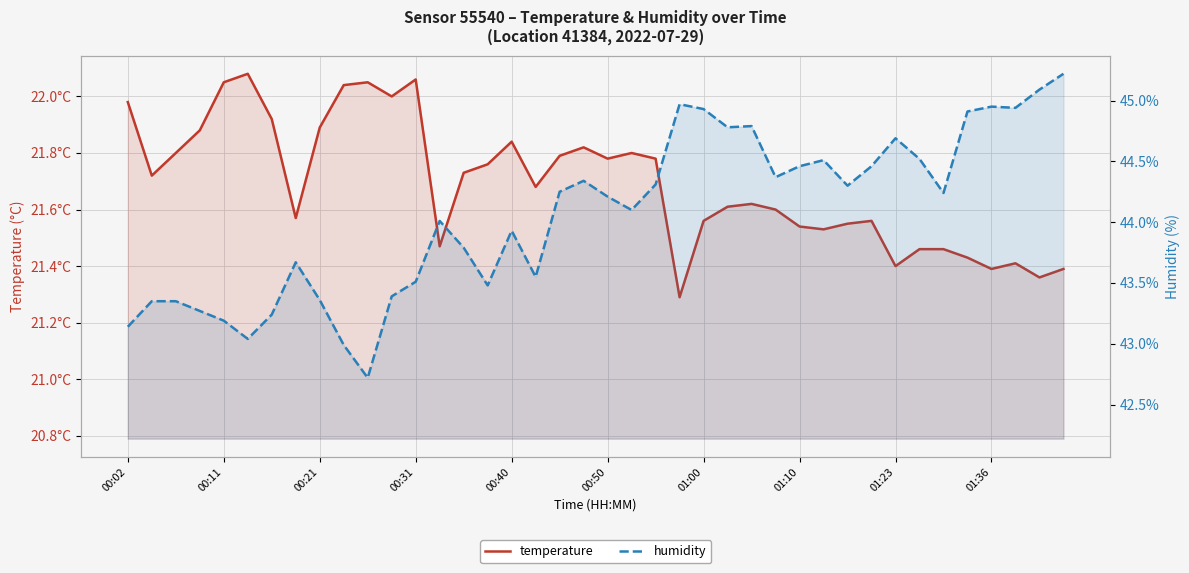

Which series has the widest spread of values?

humidity